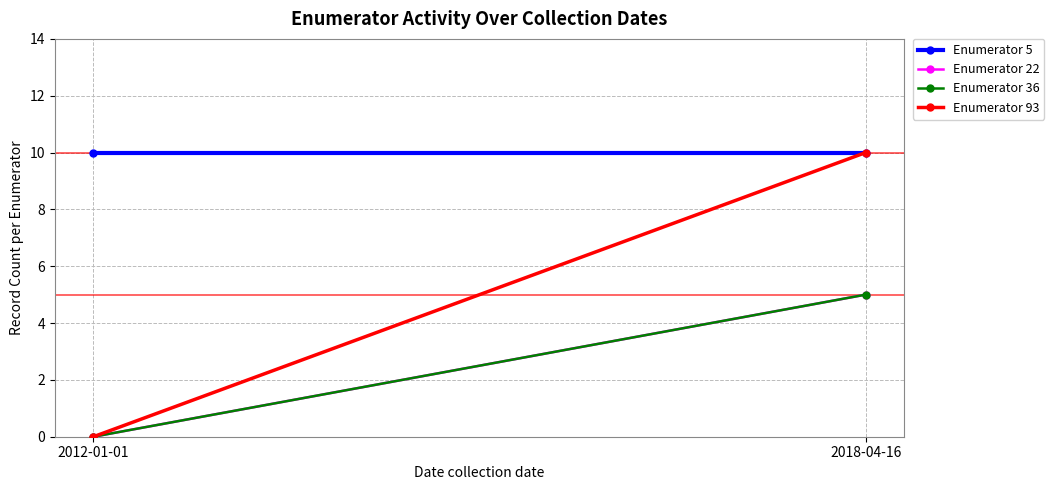

Is the value of Enumerator 22 at 2012-01-01 greater than the value of Enumerator 93 at 2012-01-01?

No